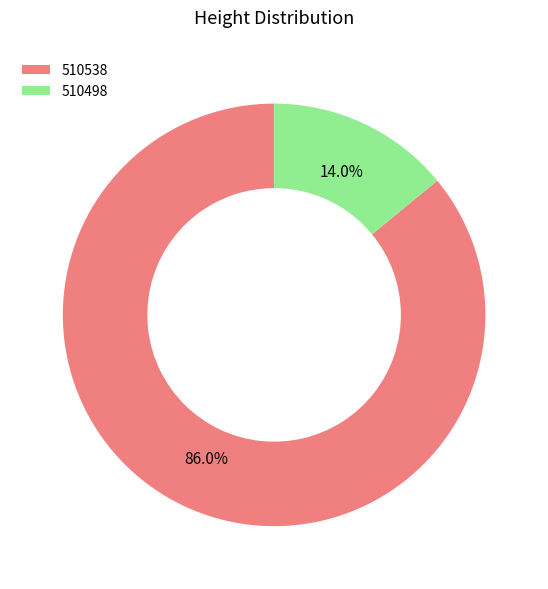

Which has a higher value, 510538 or 510498?

510538